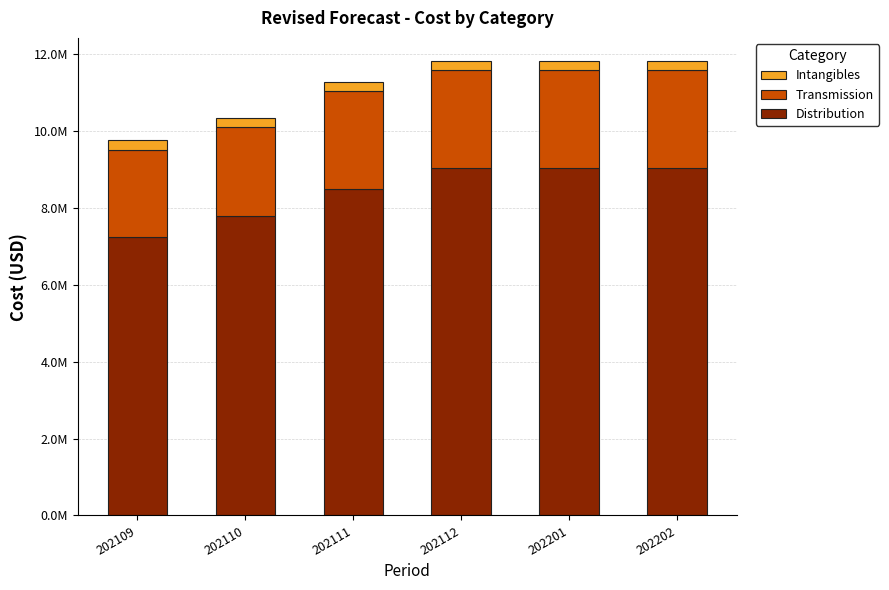

Which category has the highest value in the Intangibles series?

202112